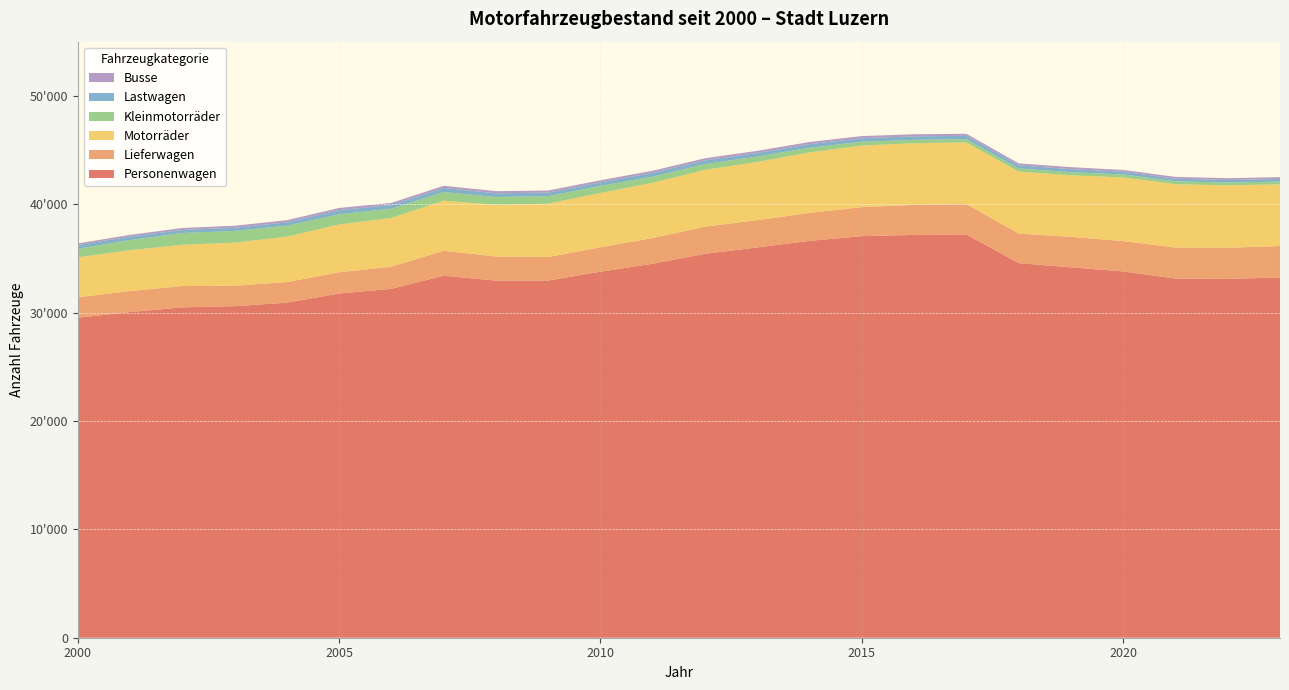

Reading right to left, extract all data points from this chart.

Personenwagen: 2023=33239	2022=33110	2021=33142	2020=33798	2019=34178	2018=34565	2017=37208	2016=37166	2015=37054	2014=36621	2013=36013	2012=35424	2011=34512	2010=33775	2009=32961	2008=32951	2007=33404	2006=32194	2005=31762	2004=30915	2003=30593	2002=30486	2001=30053	2000=29530
Lieferwagen: 2023=2905	2022=2873	2021=2866	2020=2801	2019=2810	2018=2739	2017=2799	2016=2773	2015=2679	2014=2582	2013=2514	2012=2502	2011=2372	2010=2253	2009=2170	2008=2225	2007=2301	2006=2045	2005=1961	2004=1901	2003=1889	2002=1965	2001=1934	2000=1887
Motorräder: 2023=5692	2022=5758	2021=5839	2020=5872	2019=5681	2018=5702	2017=5695	2016=5687	2015=5680	2014=5578	2013=5370	2012=5243	2011=5093	2010=5012	2009=4920	2008=4768	2007=4629	2006=4494	2005=4411	2004=4188	2003=3971	2002=3805	2001=3772	2000=3685
Kleinmotorräder: 2023=252	2022=253	2021=269	2020=273	2019=282	2018=297	2017=297	2016=313	2015=351	2014=430	2013=503	2012=532	2011=570	2010=647	2009=690	2008=722	2007=784	2006=854	2005=936	2004=1011	2003=1082	2002=1091	2001=929	2000=787
Lastwagen: 2023=244	2022=245	2021=242	2020=257	2019=288	2018=288	2017=318	2016=321	2015=328	2014=337	2013=328	2012=342	2011=353	2010=334	2009=332	2008=345	2007=383	2006=339	2005=391	2004=309	2003=297	2002=283	2001=327	2000=343
Busse: 2023=167	2022=163	2021=162	2020=160	2019=181	2018=180	2017=181	2016=194	2015=197	2014=193	2013=198	2012=200	2011=189	2010=191	2009=192	2008=193	2007=199	2006=197	2005=194	2004=201	2003=181	2002=179	2001=157	2000=154